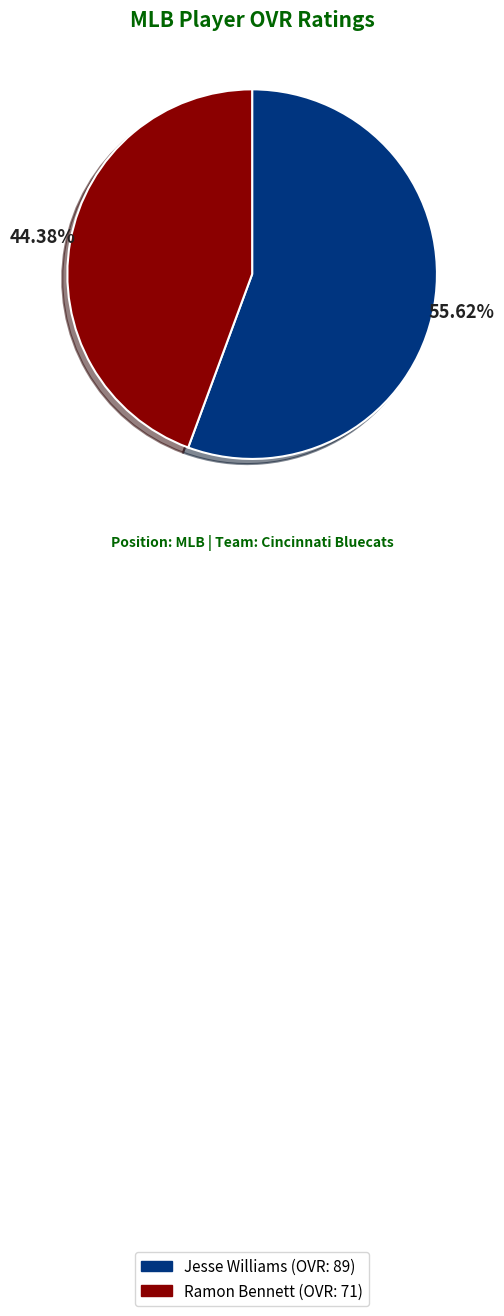

Rank the categories by value from lowest to highest.

Ramon Bennett, Jesse Williams